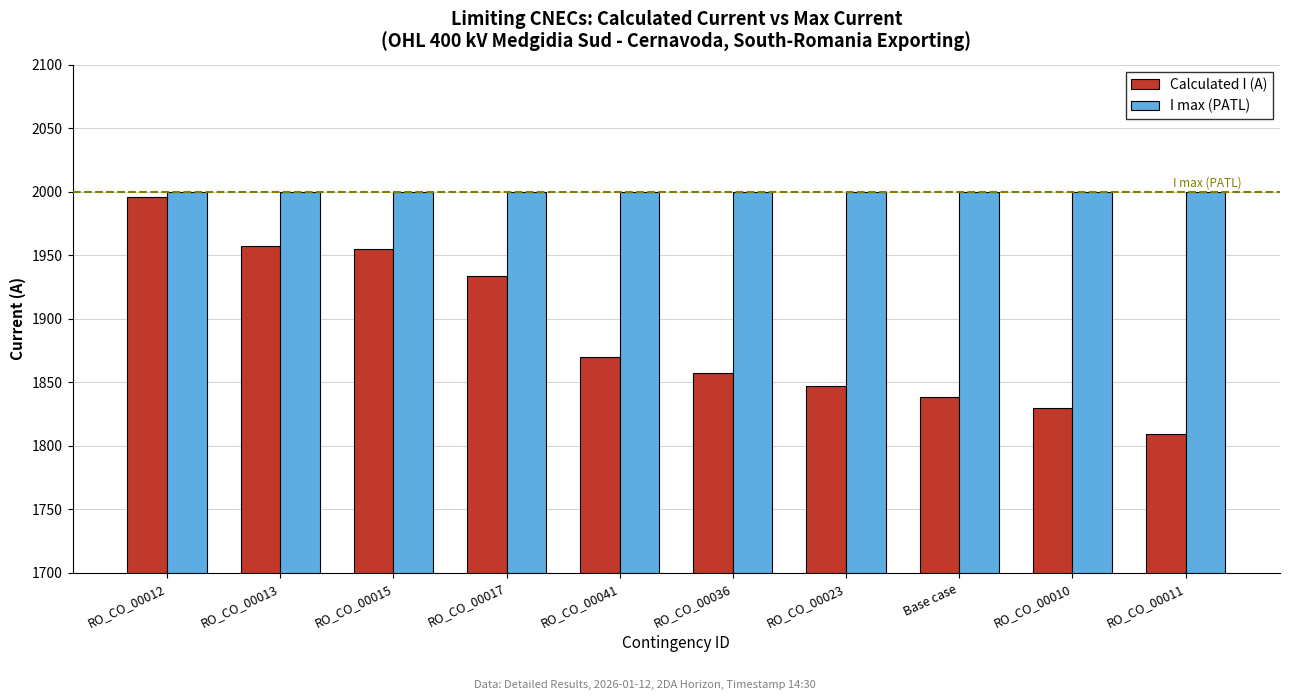

At which label does Calculated I (A) reach its minimum?

RO_CO_00011